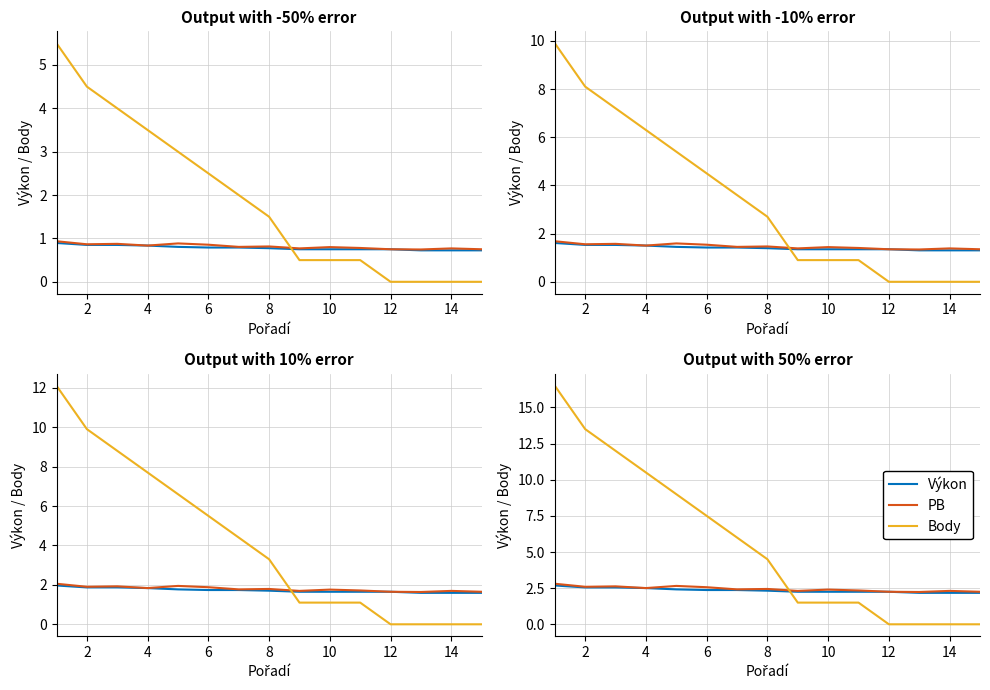

Which series has the widest spread of values?

Body